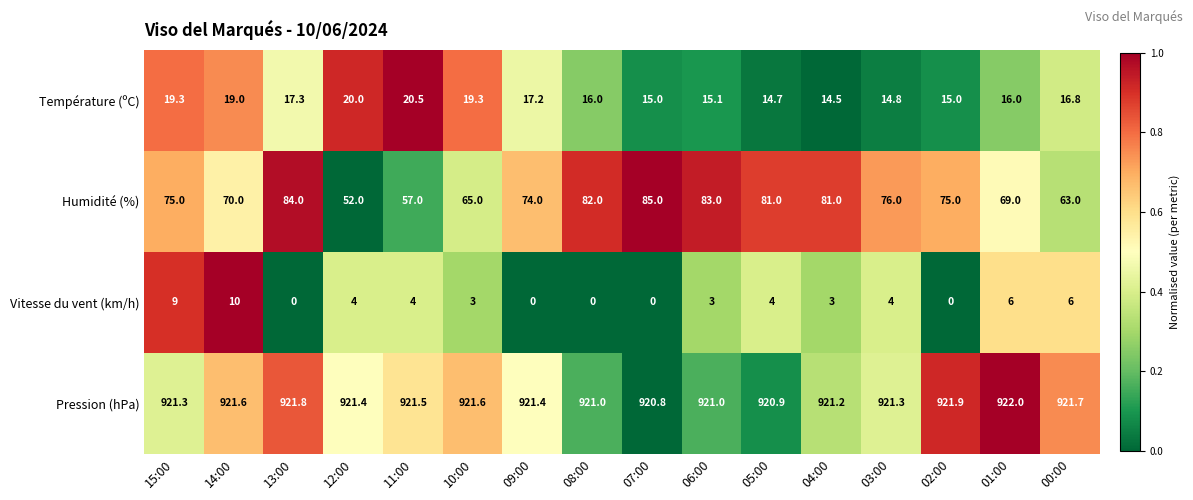

Rank the series at 01:00 from lowest to highest value.

Vitesse du vent (km/h), Température (ºC), Humidité (%), Pression (hPa)